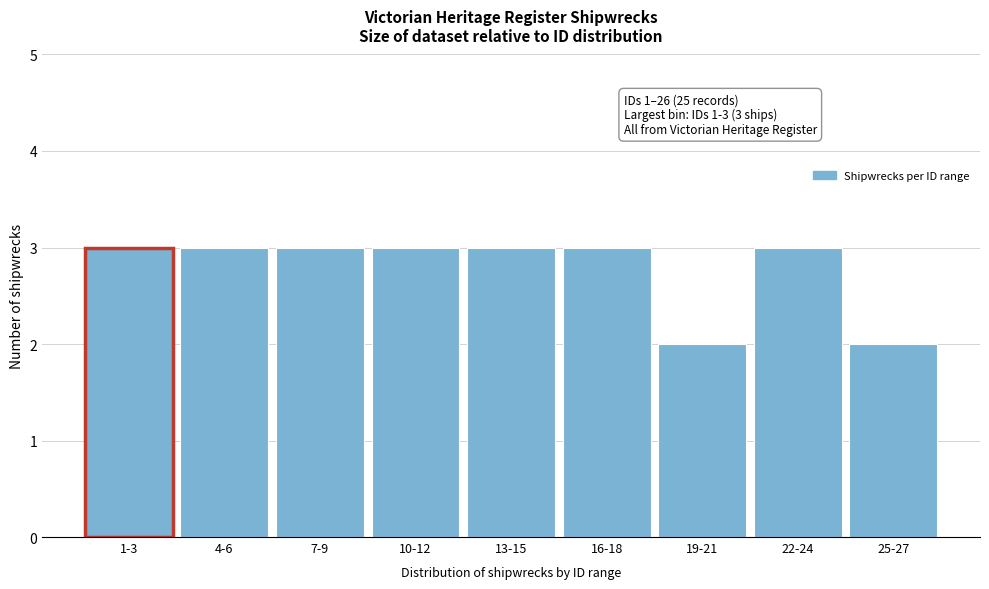

Reading left to right, what are all the values shown in this chart?

1-3=3	4-6=3	7-9=3	10-12=3	13-15=3	16-18=3	19-21=2	22-24=3	25-27=2